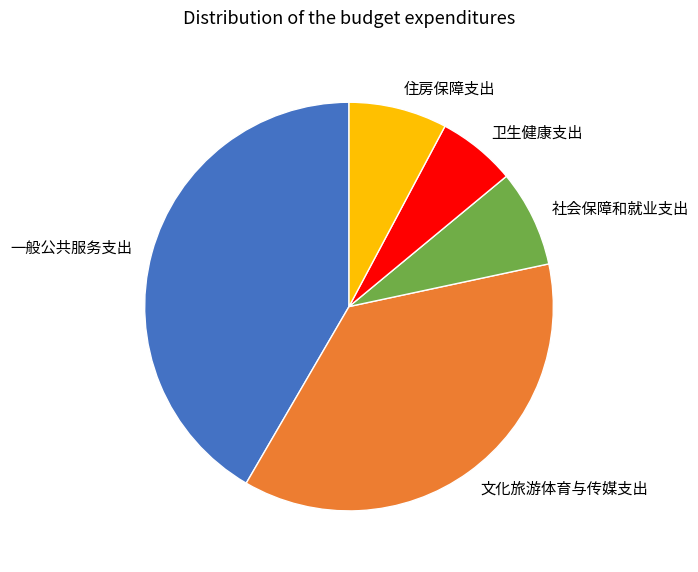

True or false: 文化旅游体育与传媒支出 accounts for 37% of the total.

True